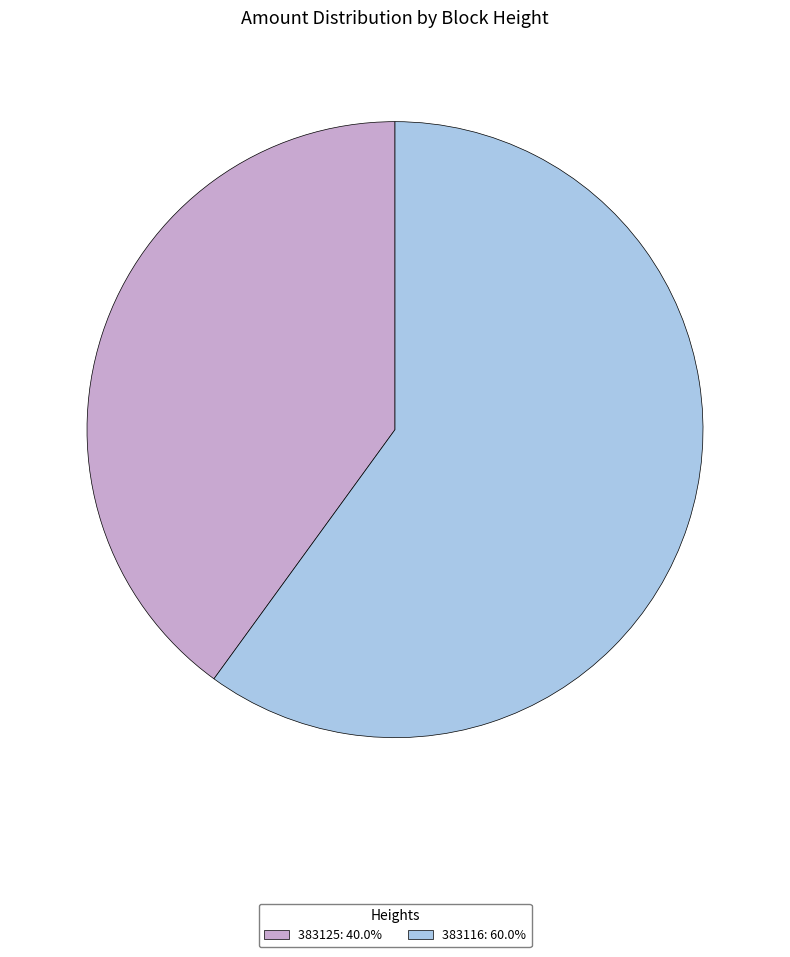

Is there any slice that represents more than half of the pie?

Yes